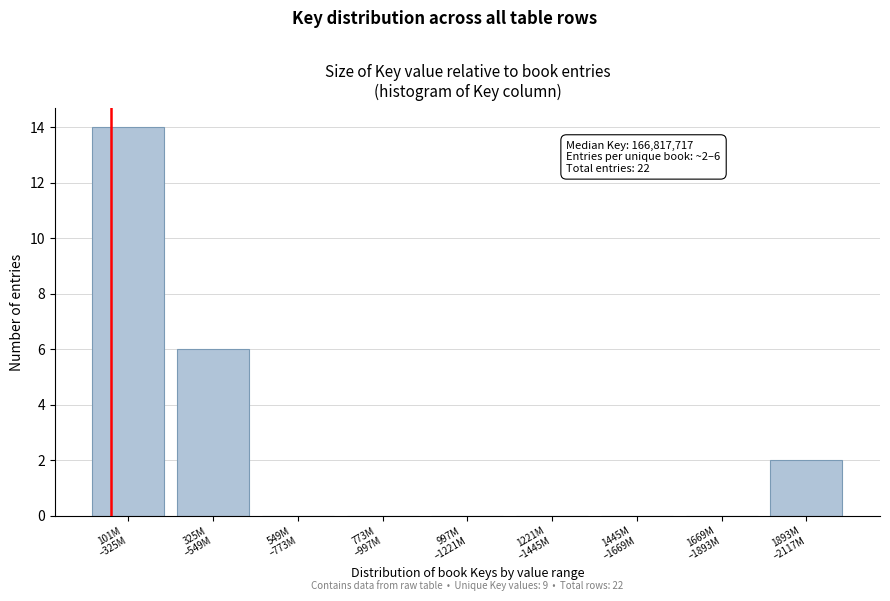

What is the maximum value shown in the chart?

14